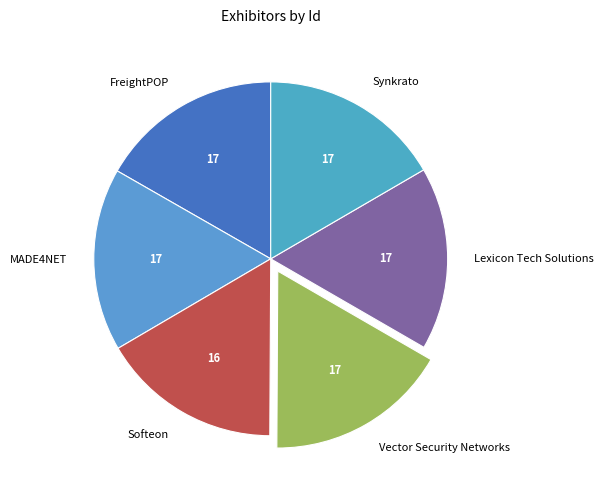

Does Lexicon Tech Solutions represent more than half of the total?

No